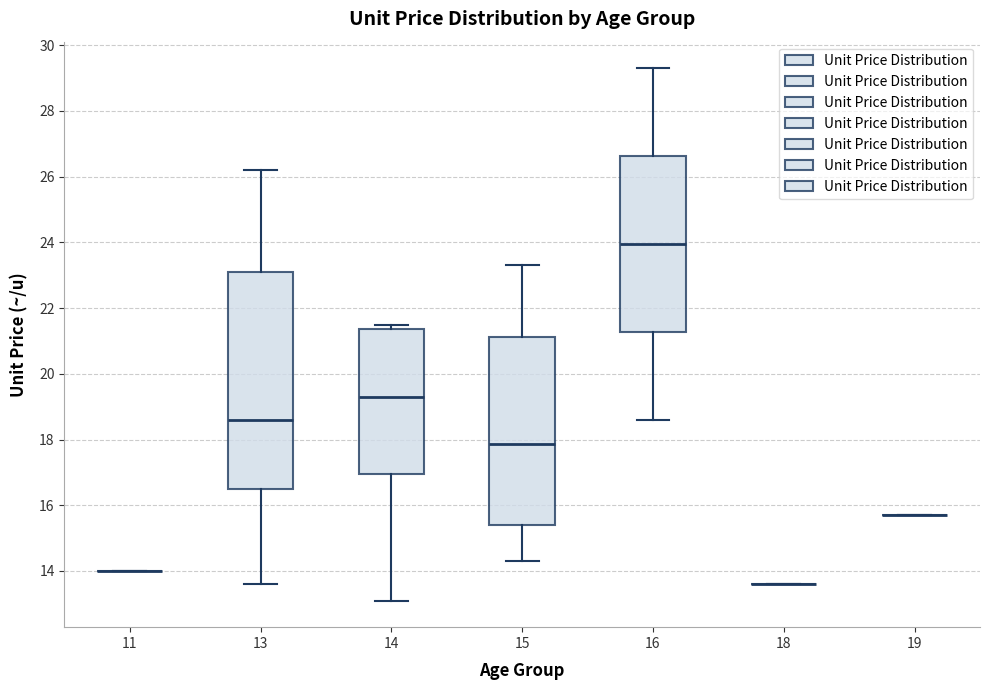

Which box is the tallest, from its lower edge to its upper edge?

13